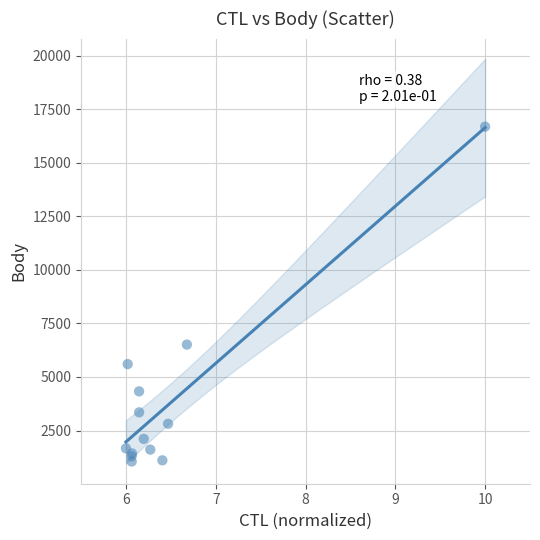

What Y value in the scatter plot is closest to 8870?

6512